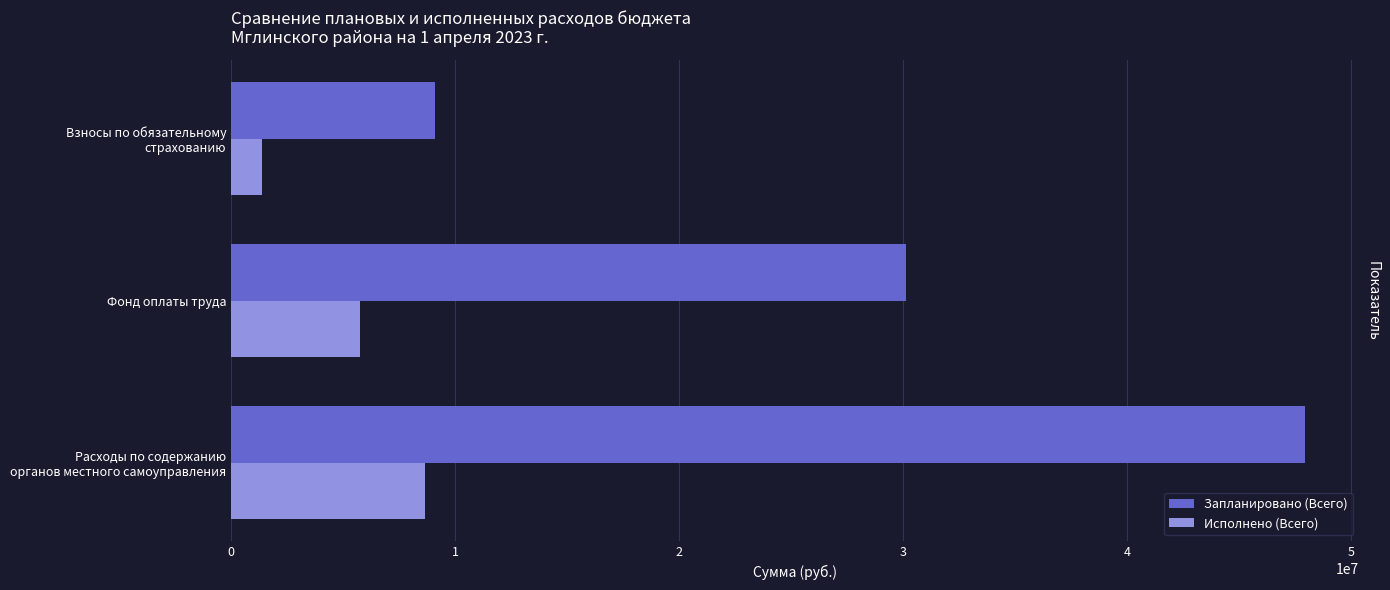

List the series in order of their peak value, lowest first.

Исполнено (Всего), Запланировано (Всего)